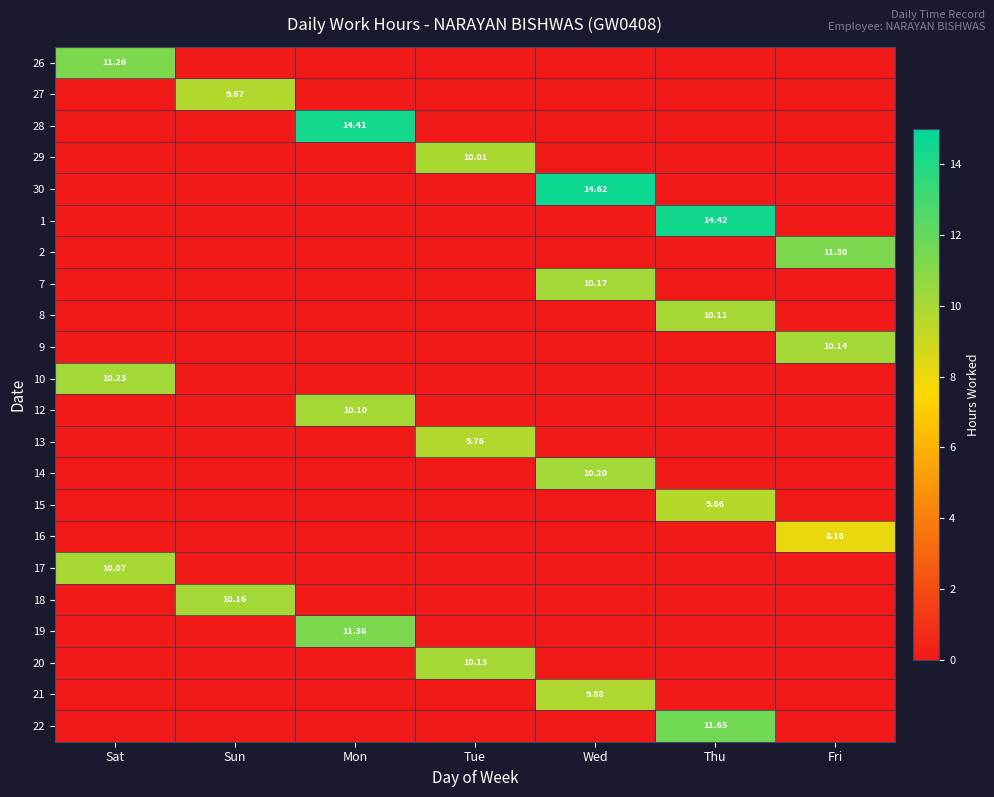

How many distinct data groups are displayed?

22